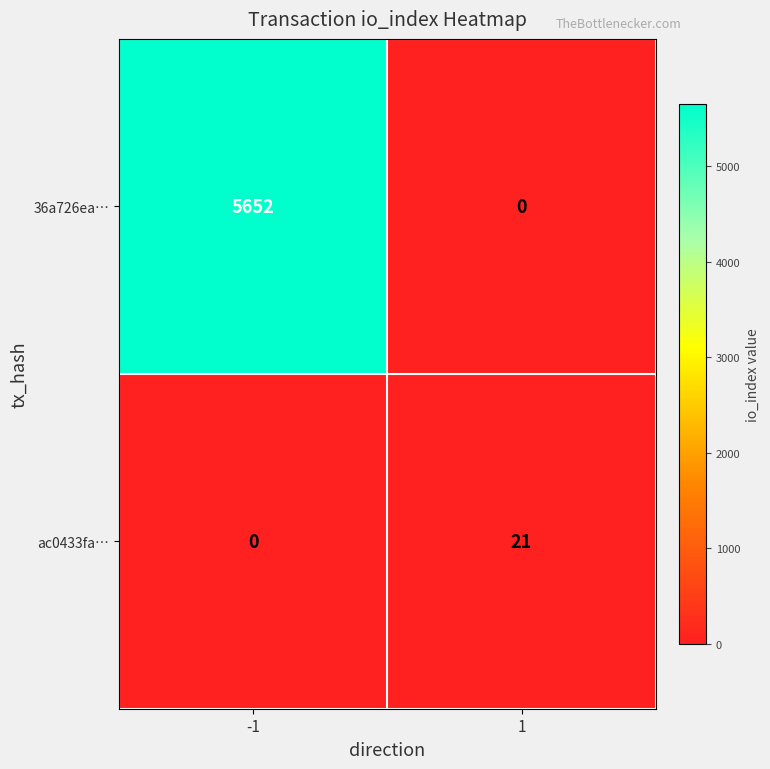

How many values in 36a726ea… are above zero?

1